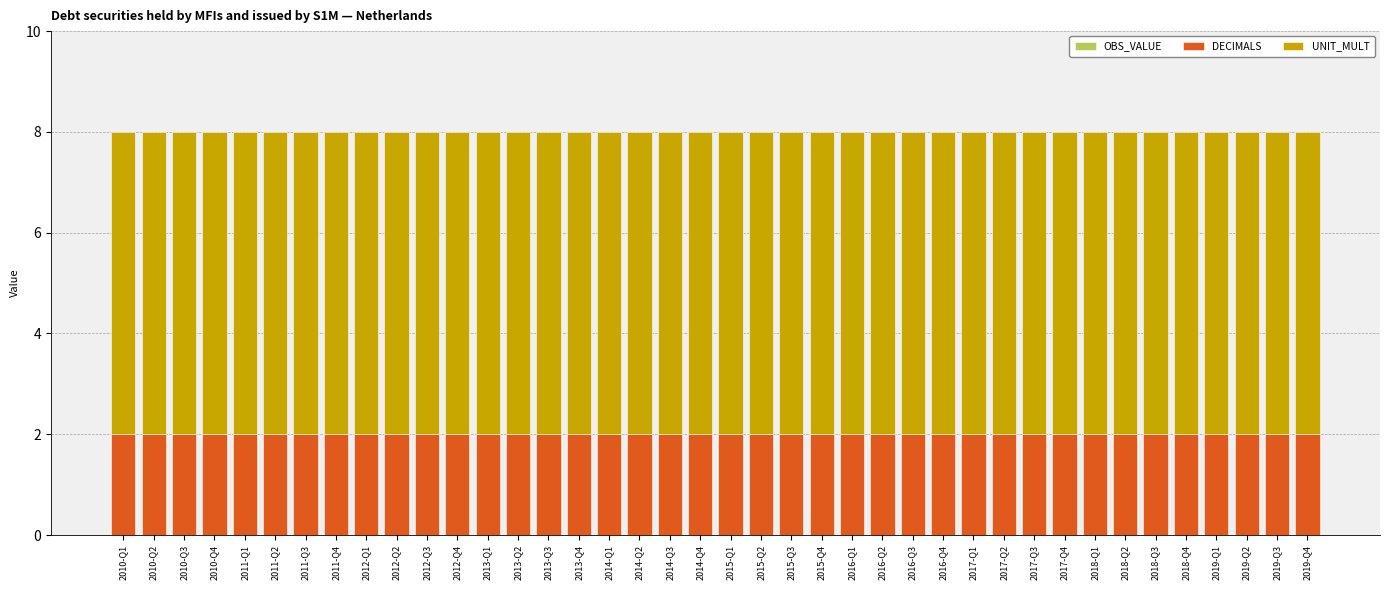

What is the lowest value of the DECIMALS series?

2